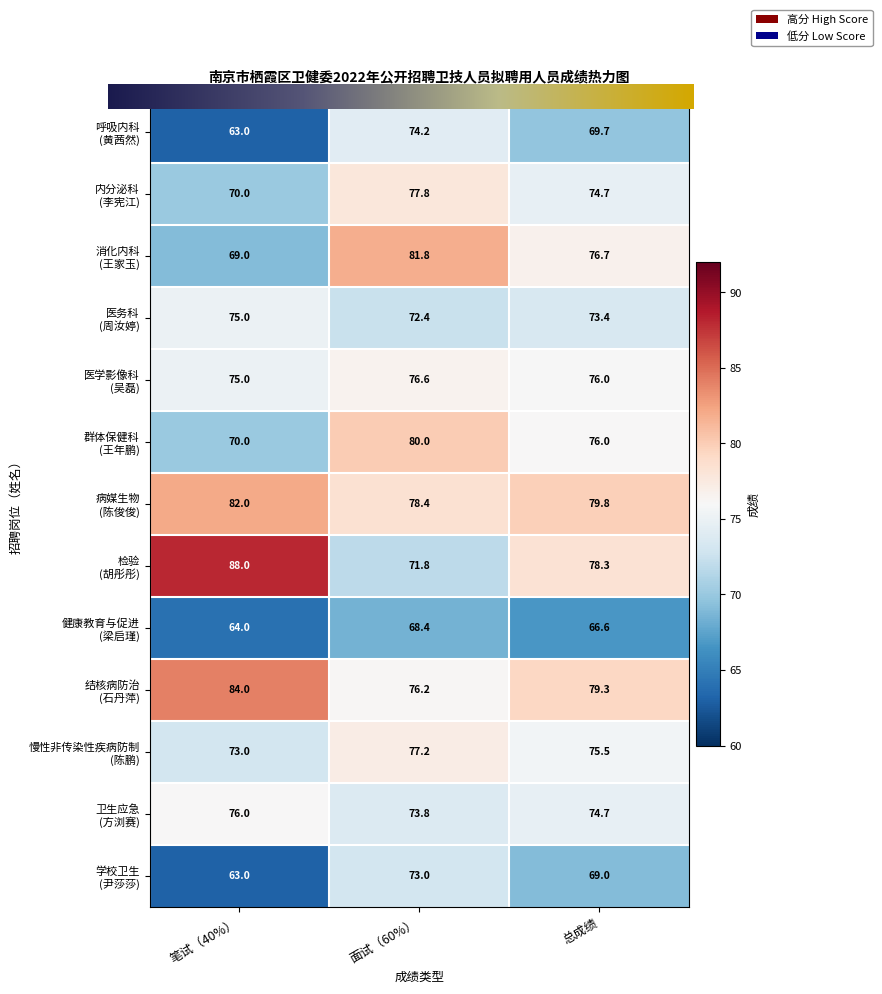

What is the minimum value shown in the chart?

63.0